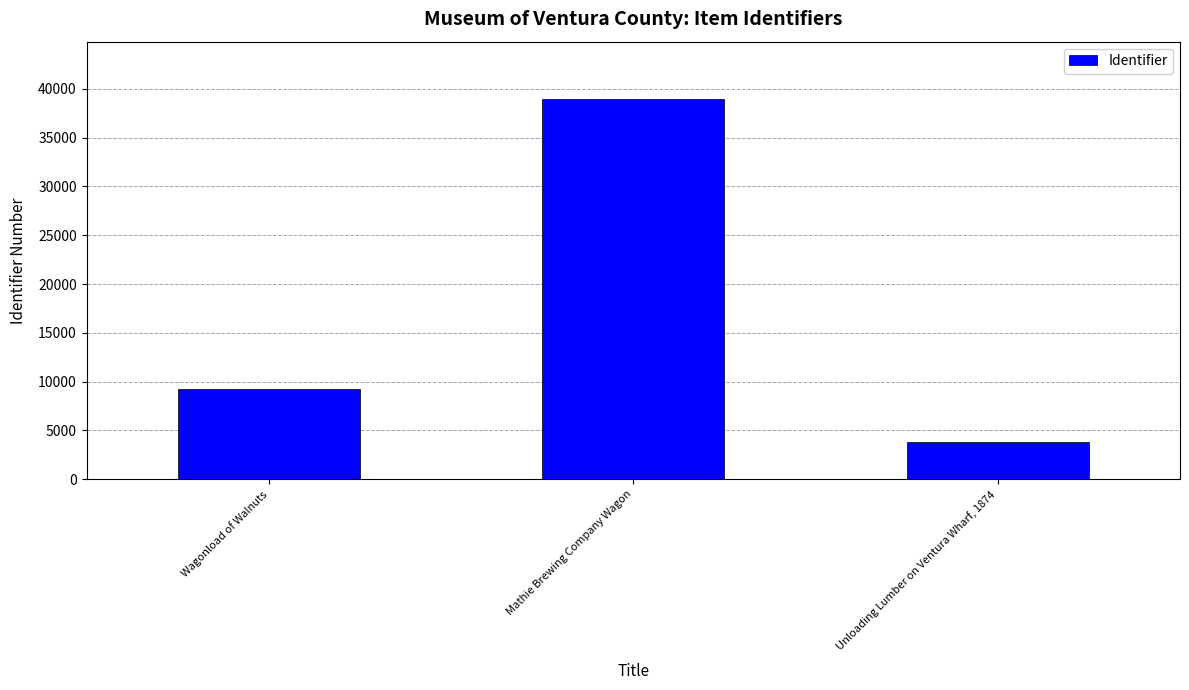

Reading right to left, what are all the values shown in this chart?

Unloading Lumber on Ventura Wharf, 1874=3847	Mathie Brewing Company Wagon=38993	Wagonload of Walnuts=9226